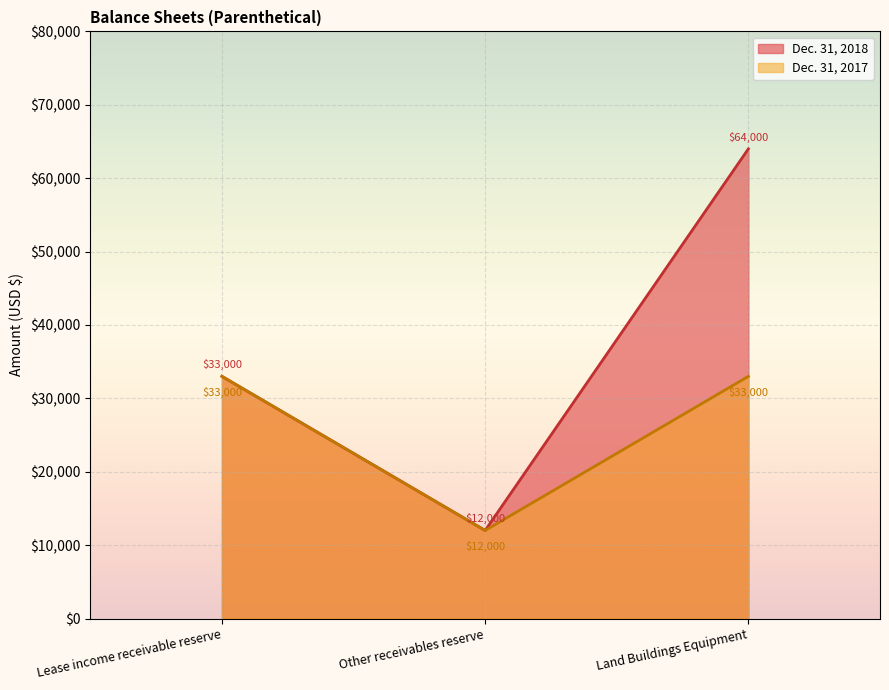

At which category is the sum across all series the highest?

Land Buildings Equipment